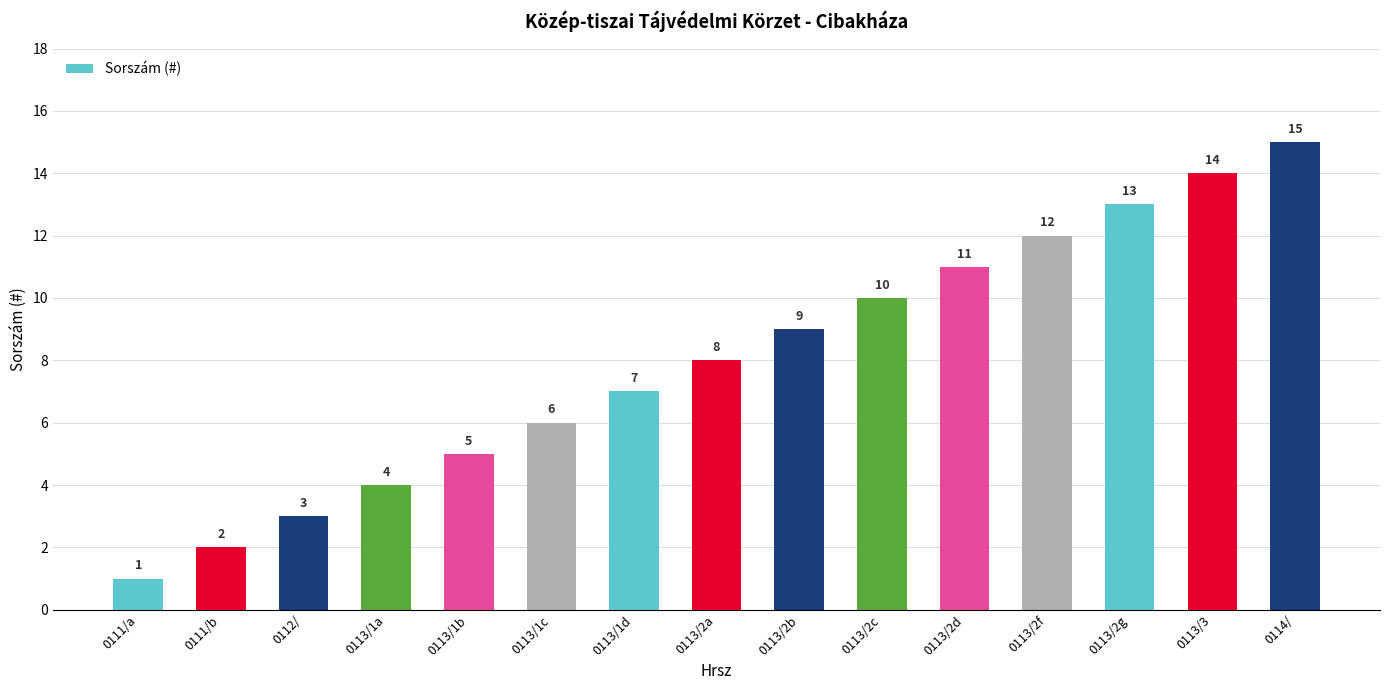

What is the sum of all values?

120